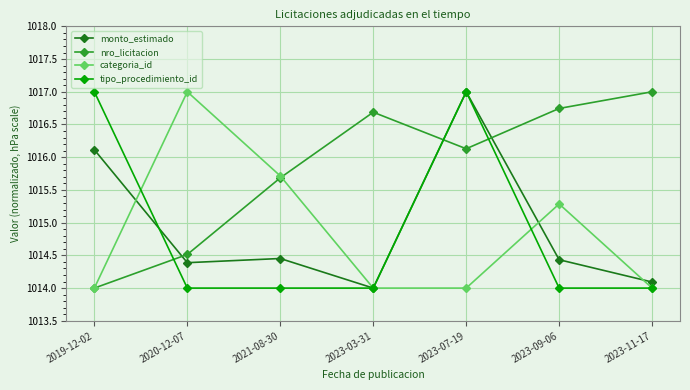

What is the lowest value of the tipo_procedimiento_id series?

1014.0